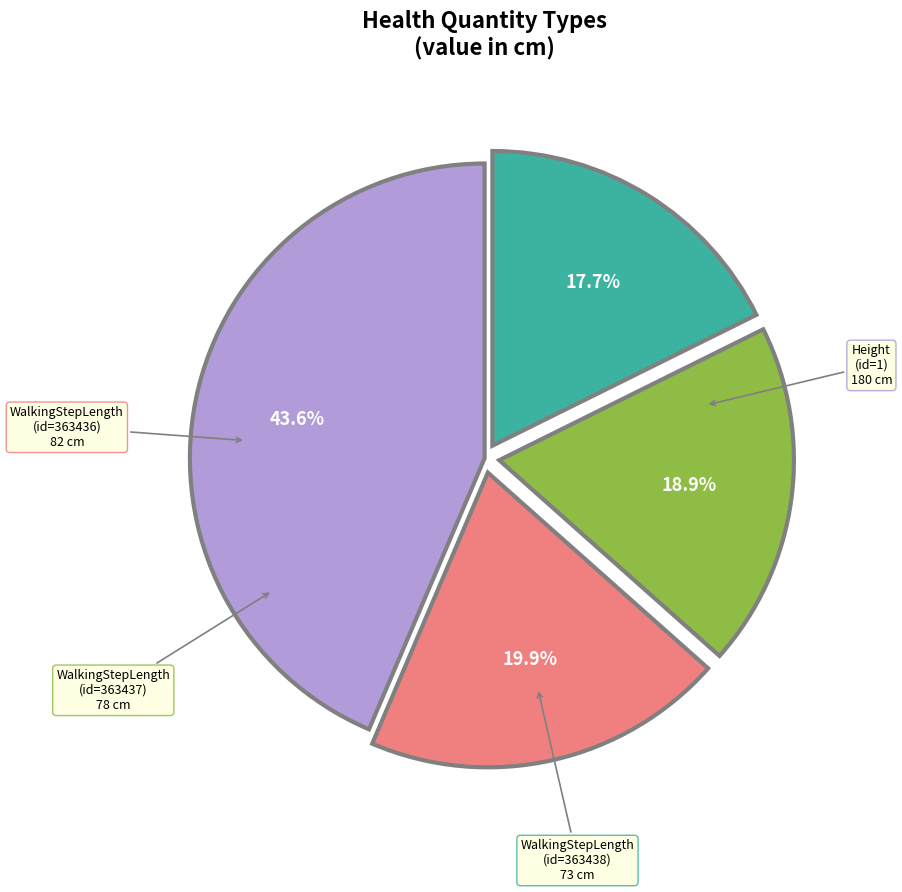

How many segments does this pie chart have?

4